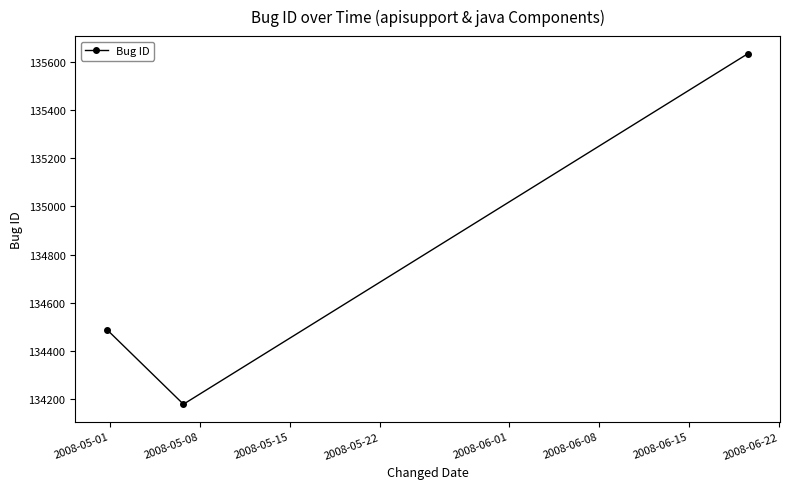

Reading right to left, extract all data points from this chart.

135636	134177	134486